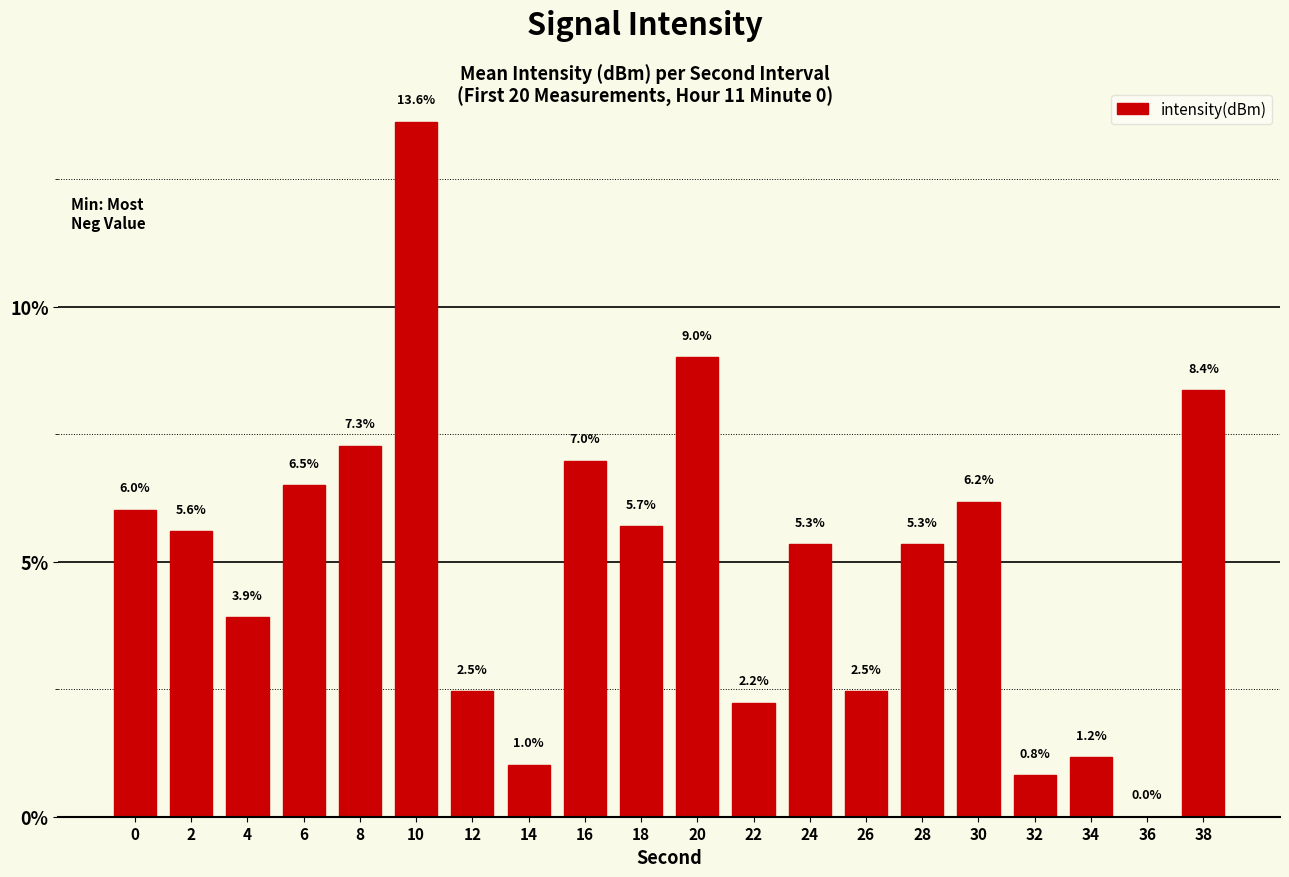

What is the sum of all values?

100.0